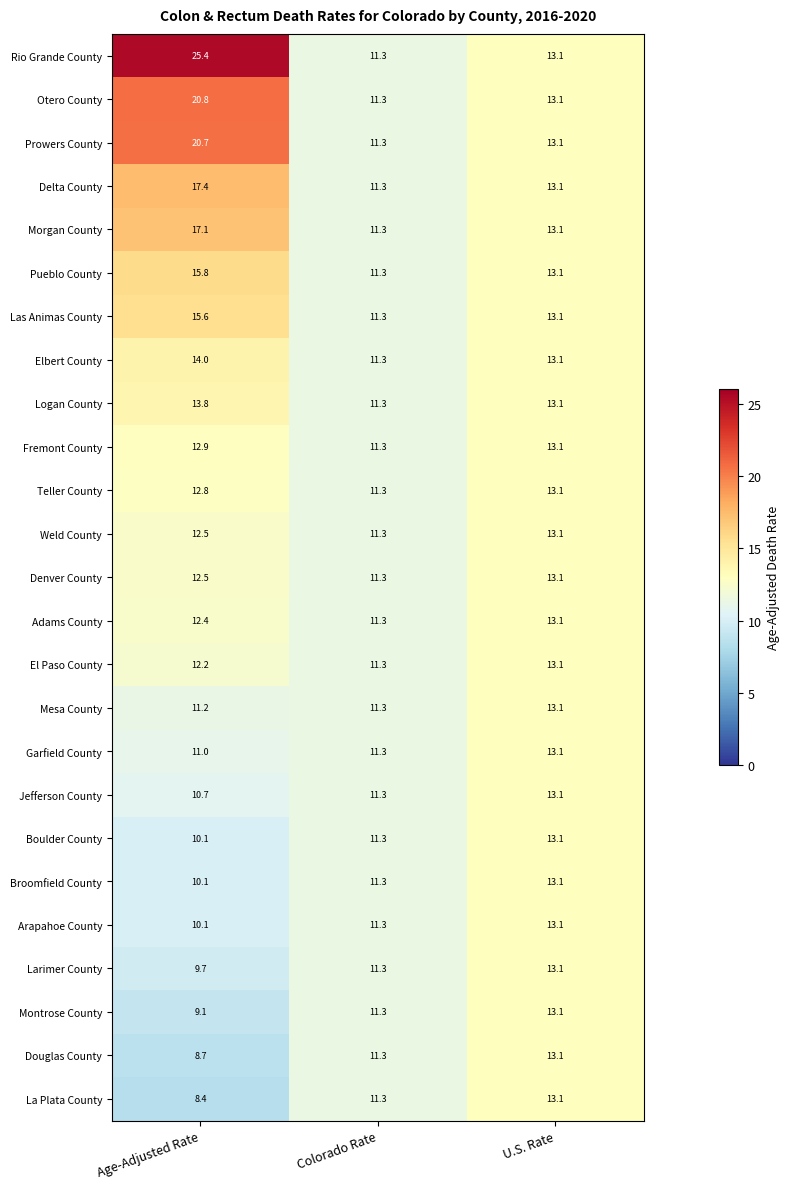

At how many categories does at least one series exceed 17?

1